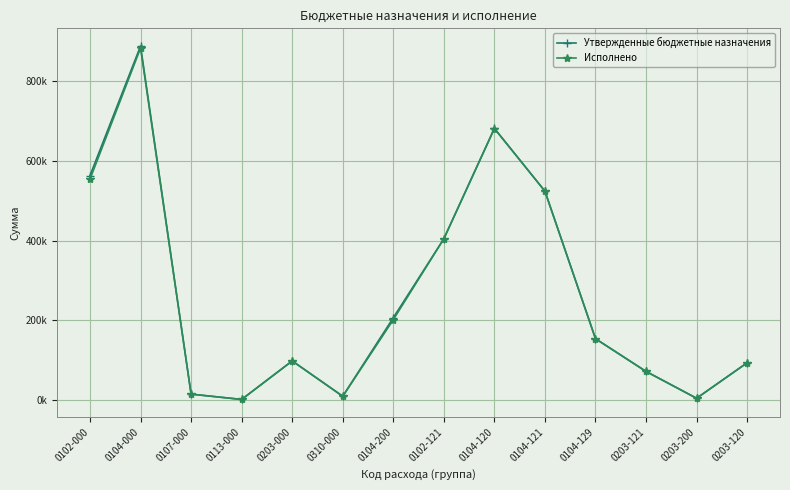

Which series has the largest range (max minus min)?

Утвержденные бюджетные назначения